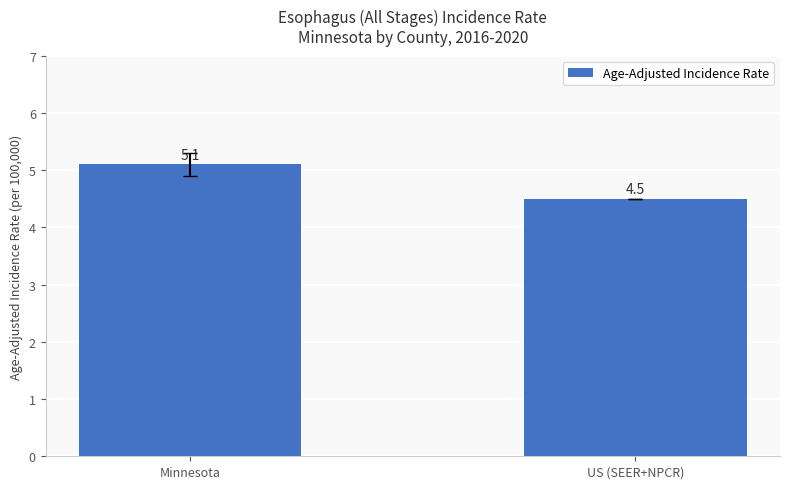

What is the difference between the maximum and minimum values?

0.6